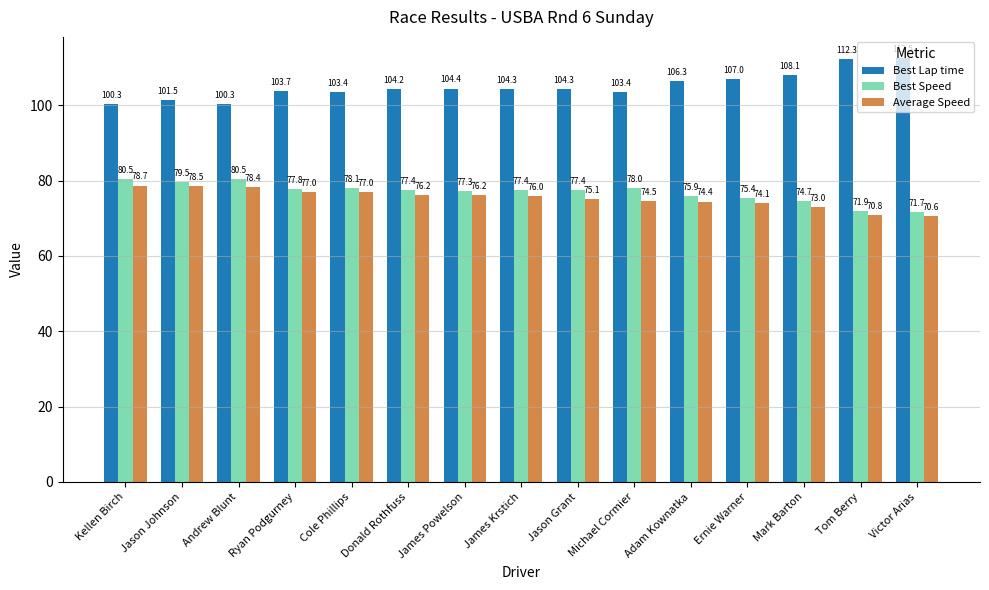

What is the average value of the Best Speed series?

76.9